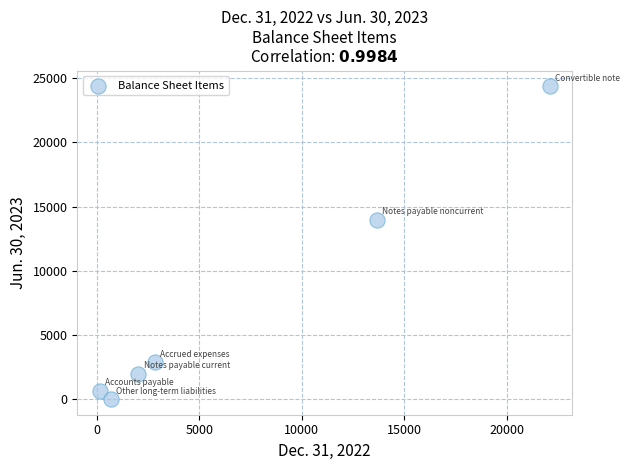

What is the range of X values (max minus min)?

21947